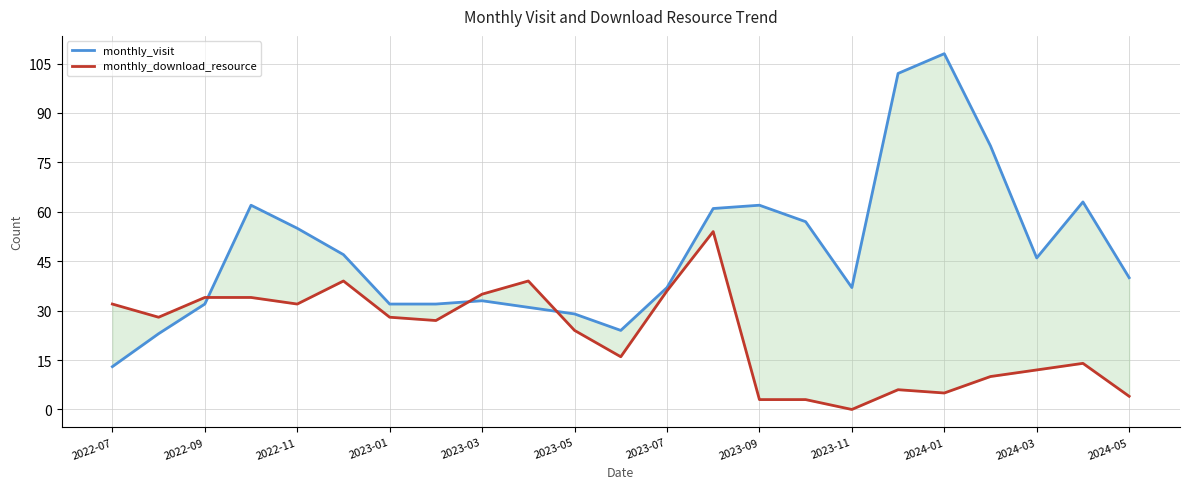

Is the value of monthly_download_resource at 2022-09 greater than the value of monthly_visit at 12?

No